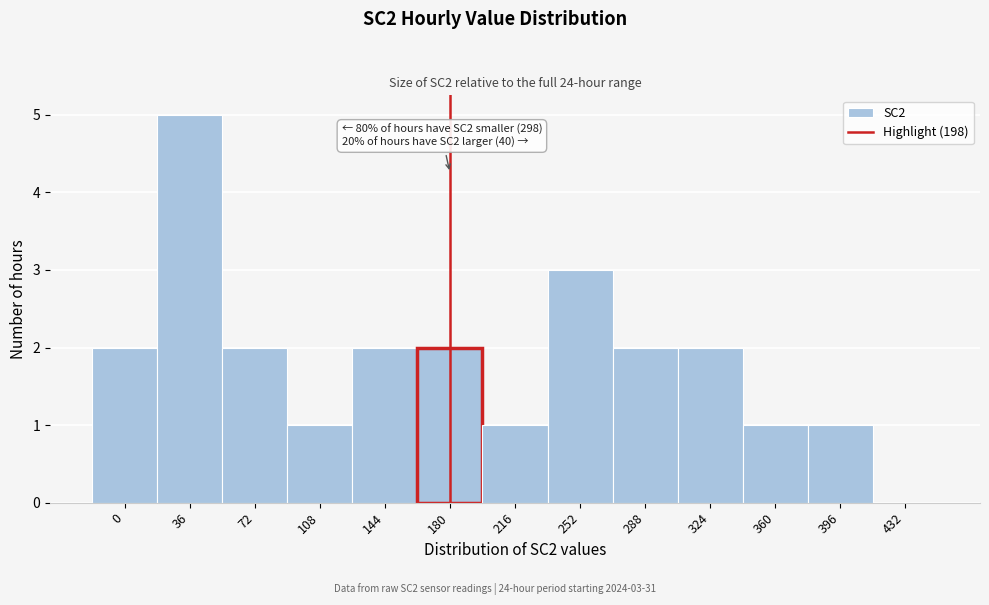

Reading left to right, extract all data points from this chart.

0=2	36=5	72=2	108=1	144=2	180=2	216=1	252=3	288=2	324=2	360=1	396=1	432=0